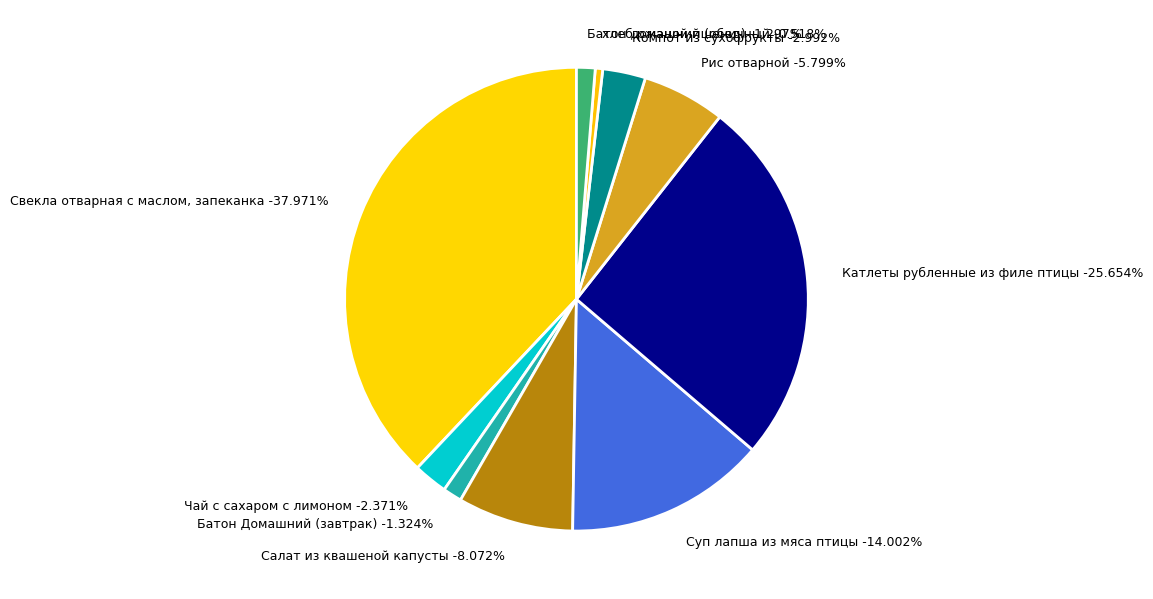

To the nearest percent, what portion does Катлеты рубленные из филе птицы represent?

26%